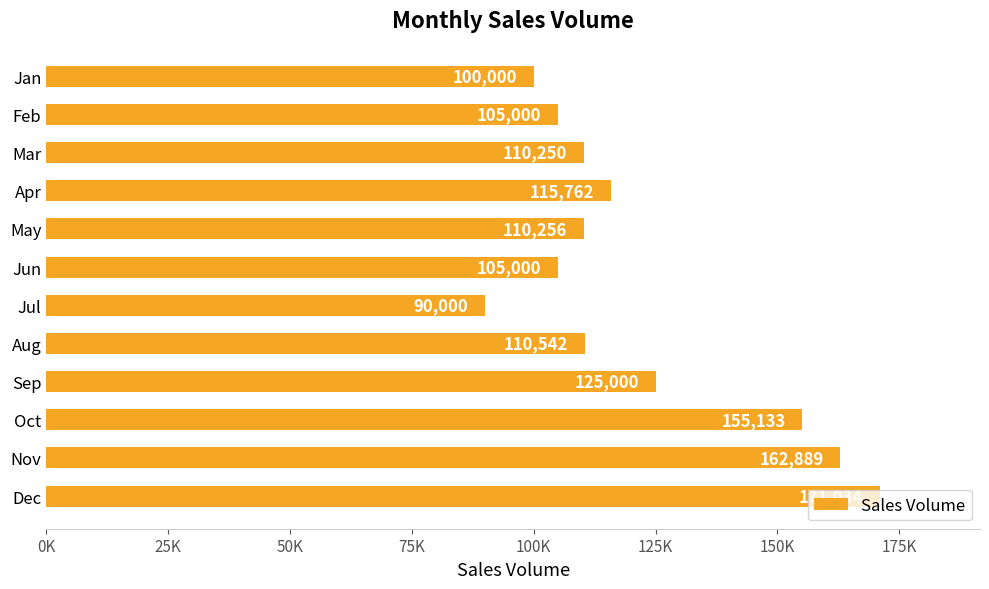

Does the chart contain stacked bars?

No